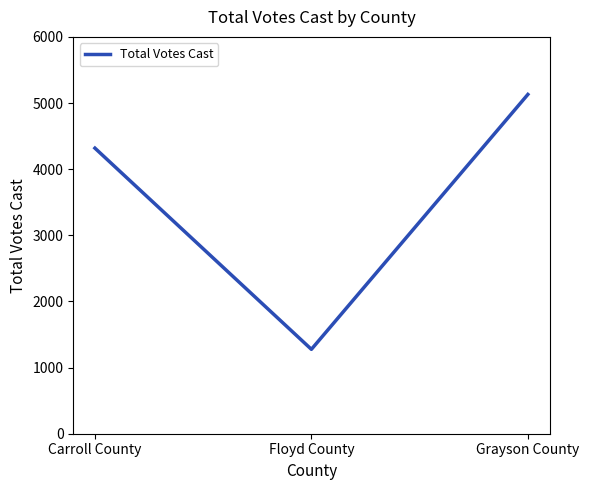

What is the smallest value displayed?

1276